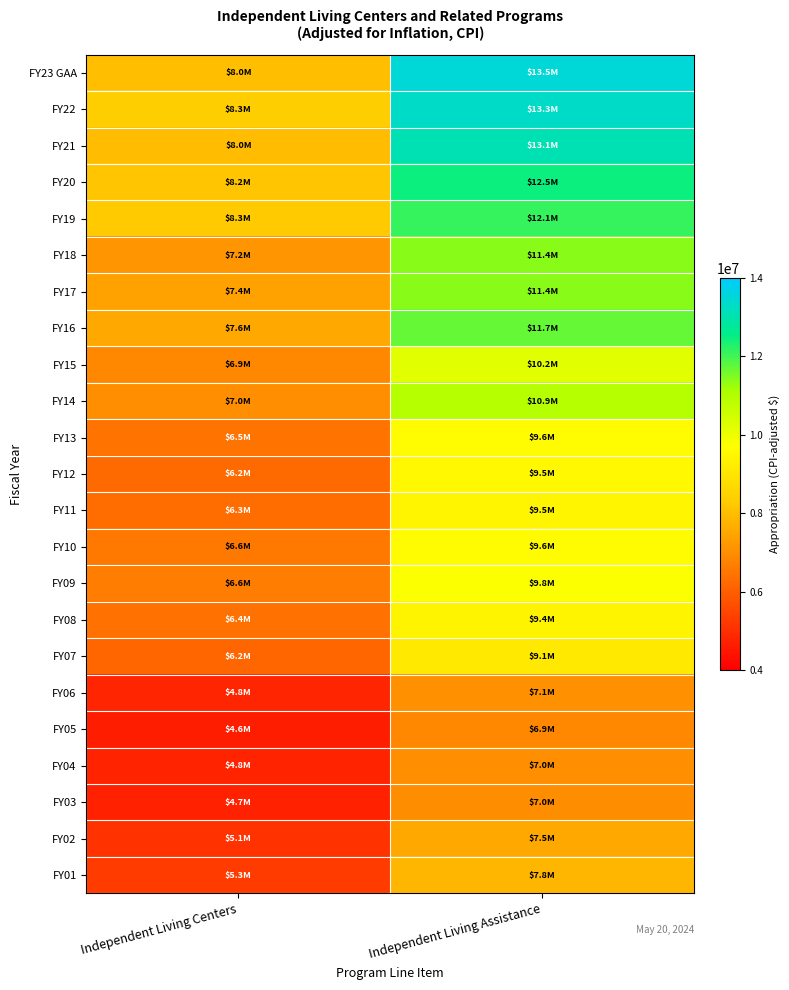

What is the maximum value shown in the chart?

13517158